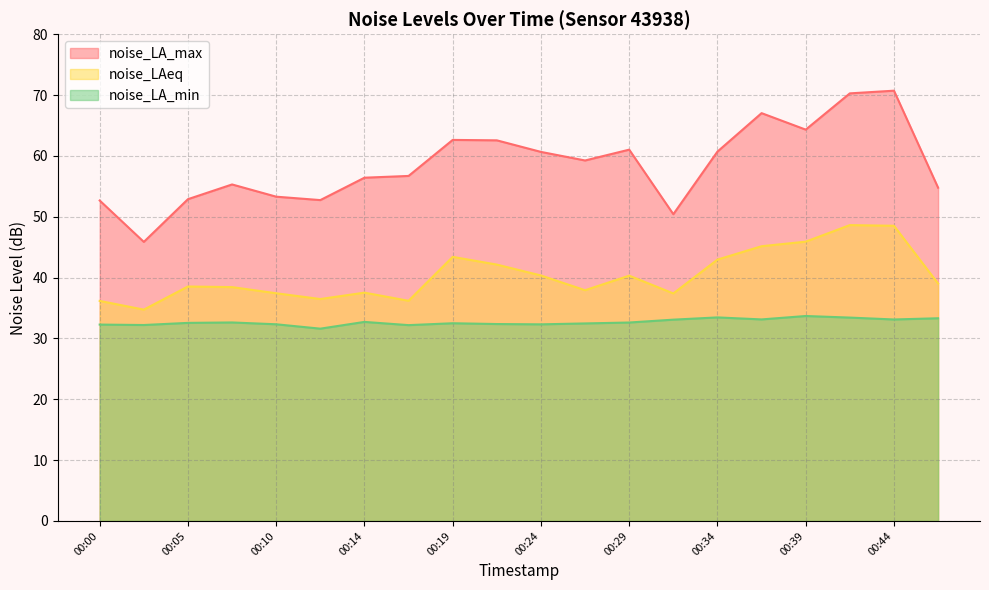

Reading left to right, transcribe all the data shown in this chart.

noise_LA_max: 52.7	45.9	52.9	55.3	53.3	52.7	56.4	56.7	62.6	62.5	60.6	59.2	61.0	50.4	60.7	67.0	64.3	70.3	70.7	54.8
noise_LAeq: 36.2	34.7	38.5	38.4	37.4	36.5	37.5	36.2	43.4	42.1	40.3	37.9	40.3	37.4	43.0	45.1	45.9	48.6	48.5	39.0
noise_LA_min: 32.3	32.2	32.5	32.6	32.3	31.6	32.7	32.2	32.5	32.4	32.3	32.5	32.6	33.1	33.5	33.1	33.7	33.4	33.1	33.3